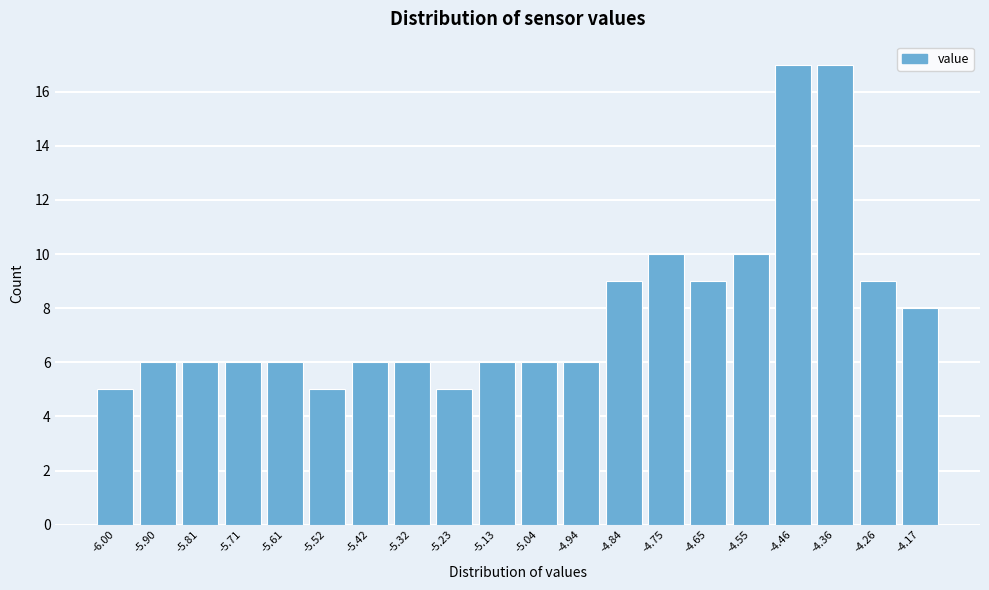

Reading left to right, transcribe all the data shown in this chart.

-6.00=5	-5.90=6	-5.81=6	-5.71=6	-5.61=6	-5.52=5	-5.42=6	-5.32=6	-5.23=5	-5.13=6	-5.04=6	-4.94=6	-4.84=9	-4.75=10	-4.65=9	-4.55=10	-4.46=17	-4.36=17	-4.26=9	-4.17=8